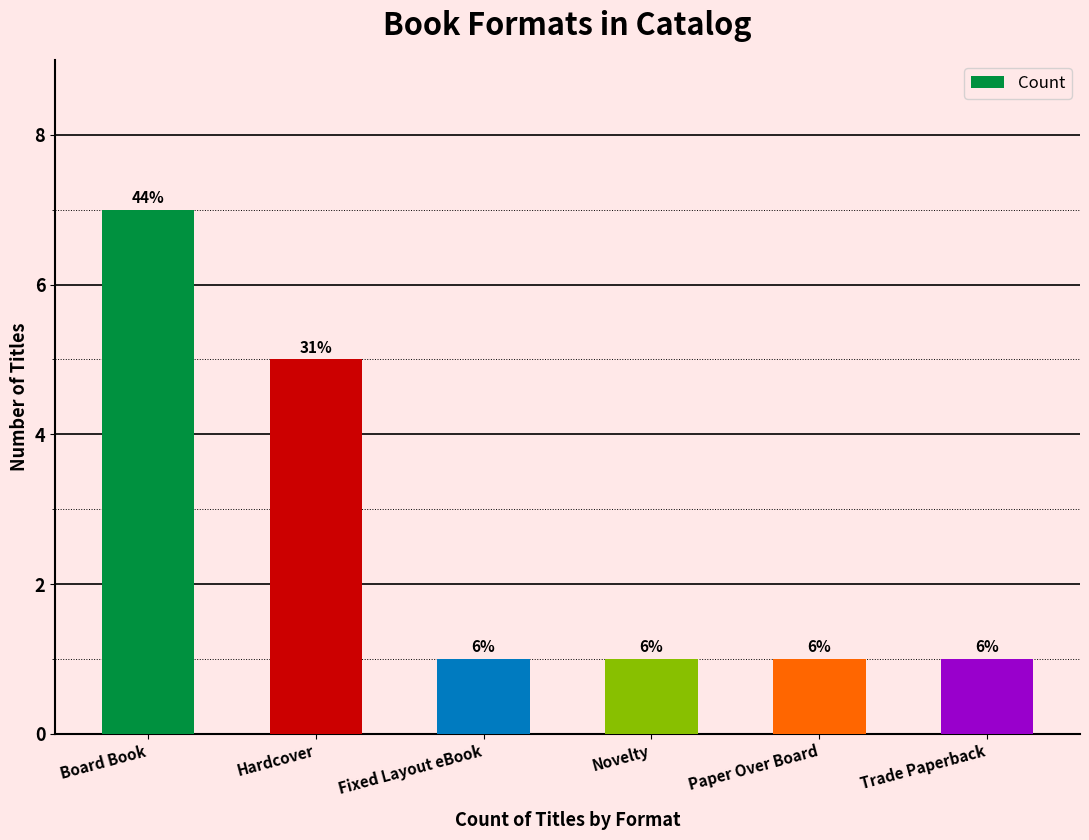

Are the bars horizontal?

No